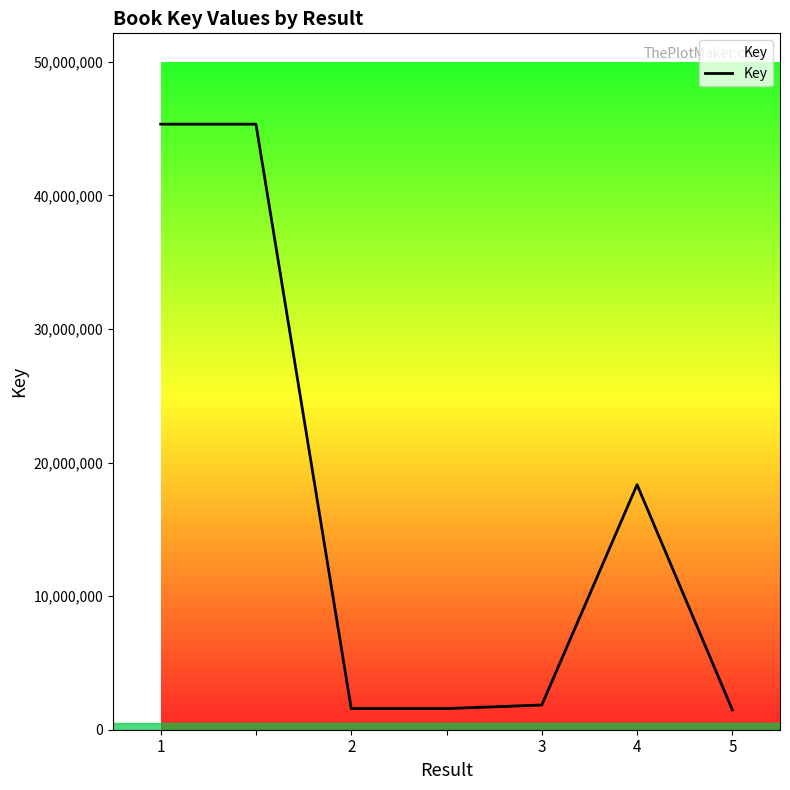

What is the sum of all values?

115493988